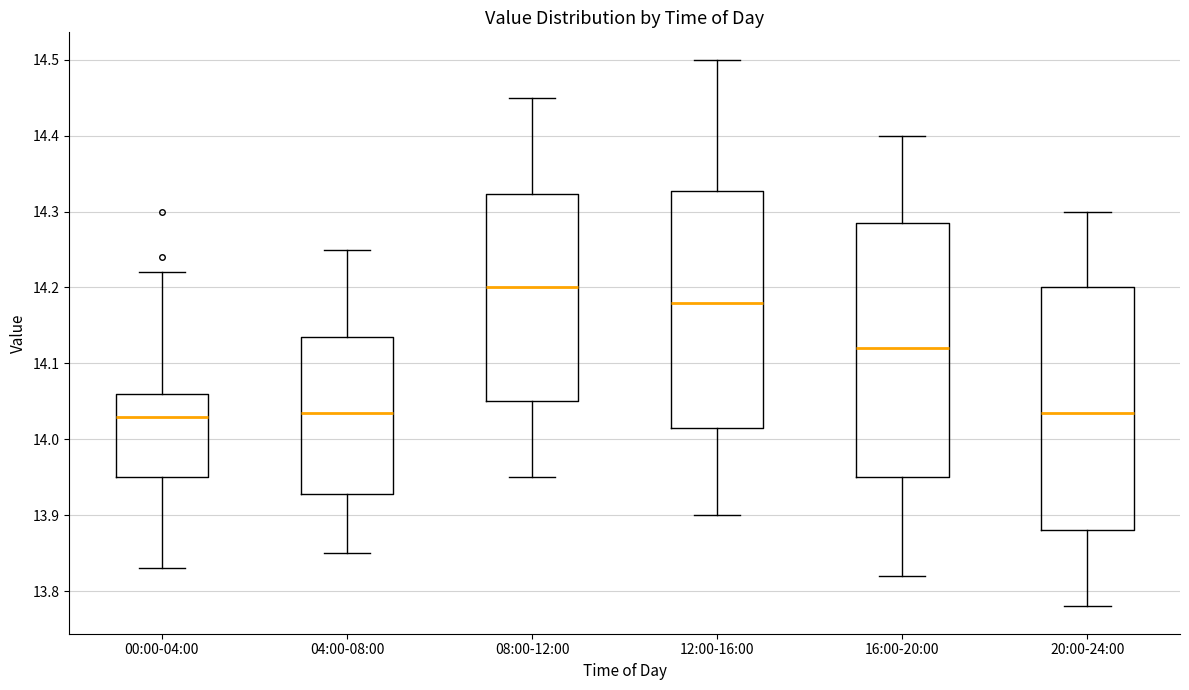

Reading left to right, read every box against the y-axis: the position of its median line, the range the box covers, and the ends of its whiskers. The values are not printed on the chart, so give them approximately, as read against the axis.

00:00-04:00: median 14.03, box 13.95 to 14.06, whiskers 13.83 to 14.22
04:00-08:00: median 14.04, box 13.93 to 14.14, whiskers 13.85 to 14.25
08:00-12:00: median 14.20, box 14.05 to 14.32, whiskers 13.95 to 14.45
12:00-16:00: median 14.18, box 14.02 to 14.33, whiskers 13.90 to 14.50
16:00-20:00: median 14.12, box 13.95 to 14.29, whiskers 13.82 to 14.40
20:00-24:00: median 14.04, box 13.88 to 14.20, whiskers 13.78 to 14.30